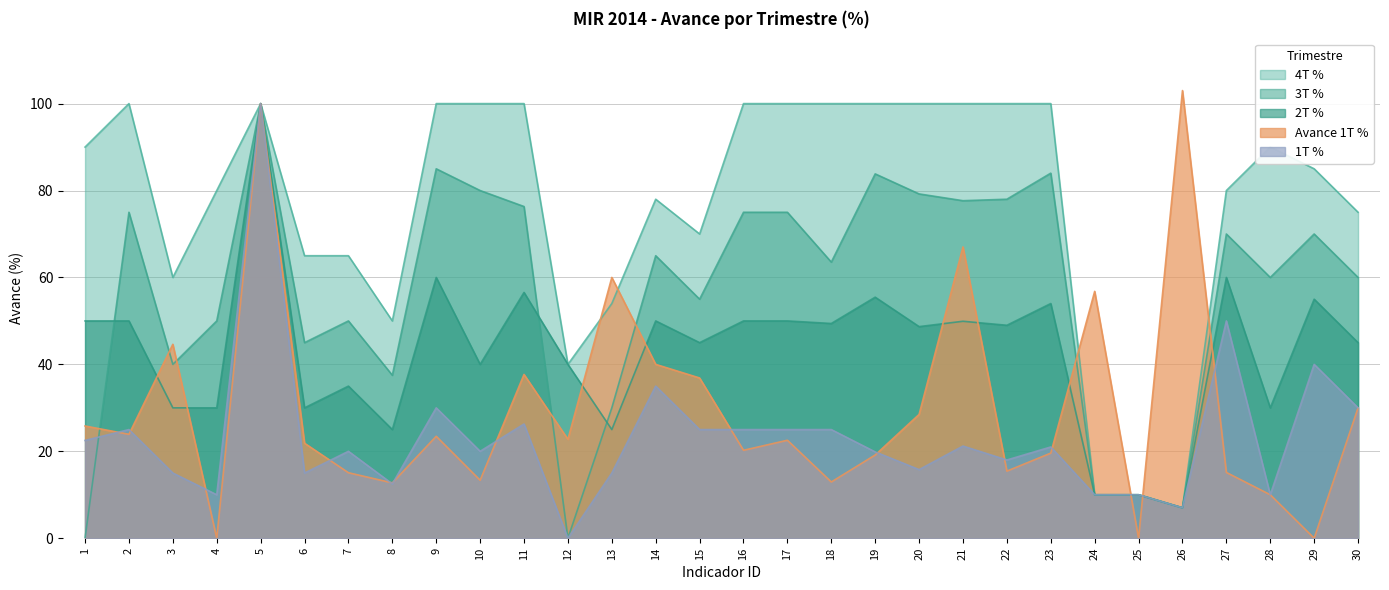

In 3T %, how many points are lower than both neighbors (excluding endpoints)?

9